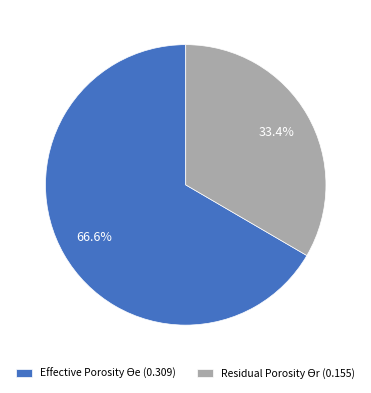

Does any single category account for the majority?

Yes